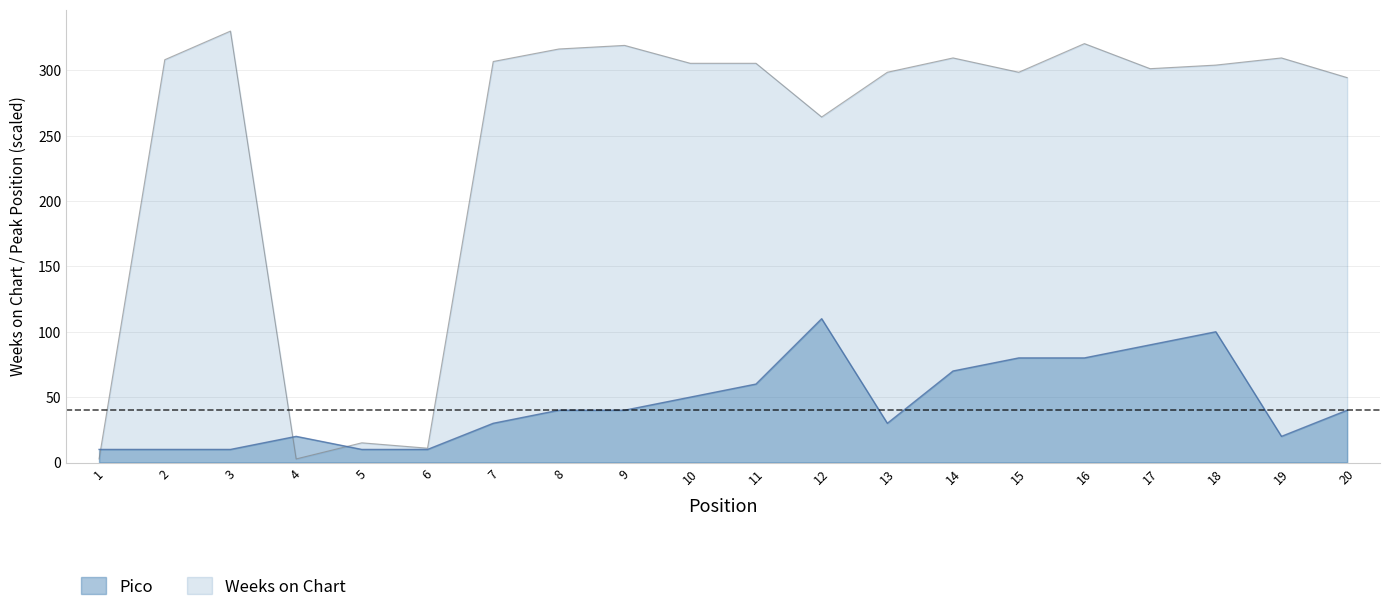

Is the value of Weeks on Chart at 7 greater than the value of Pico at 6?

Yes